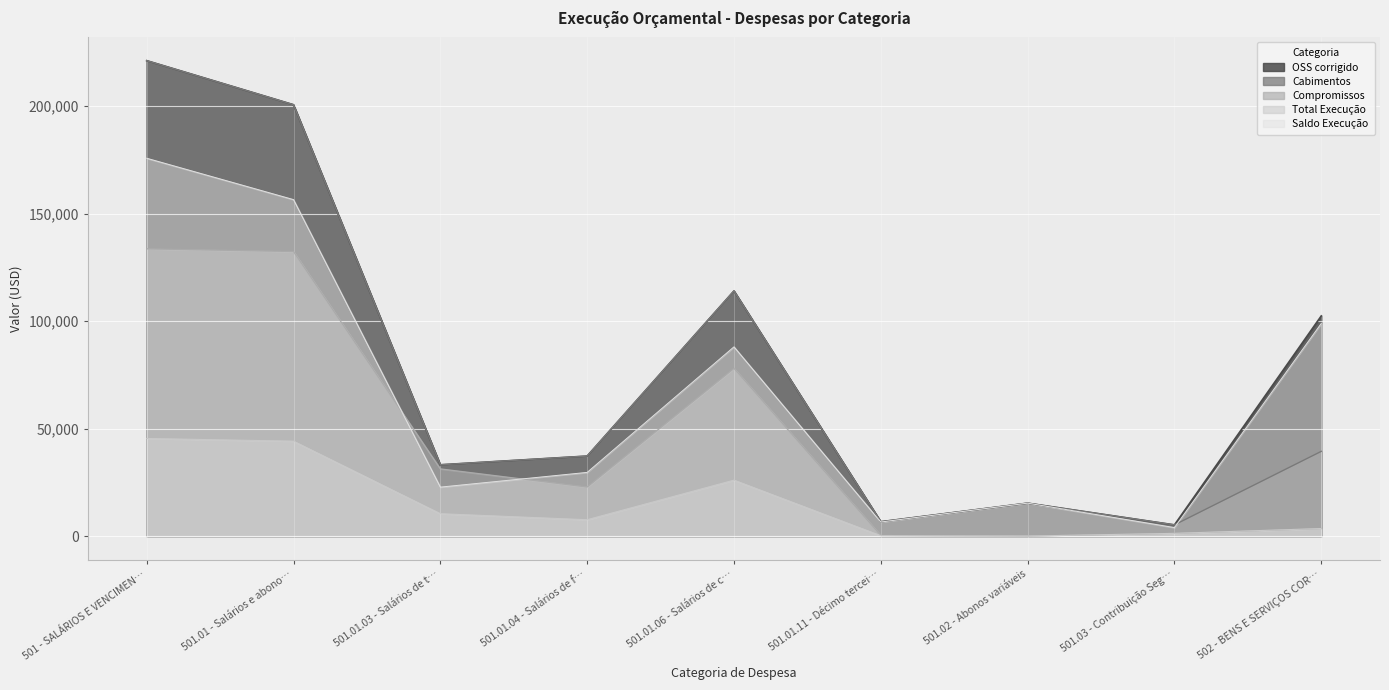

Which series ends up on top after the final intersection of Saldo Execução and Compromissos?

Saldo Execução